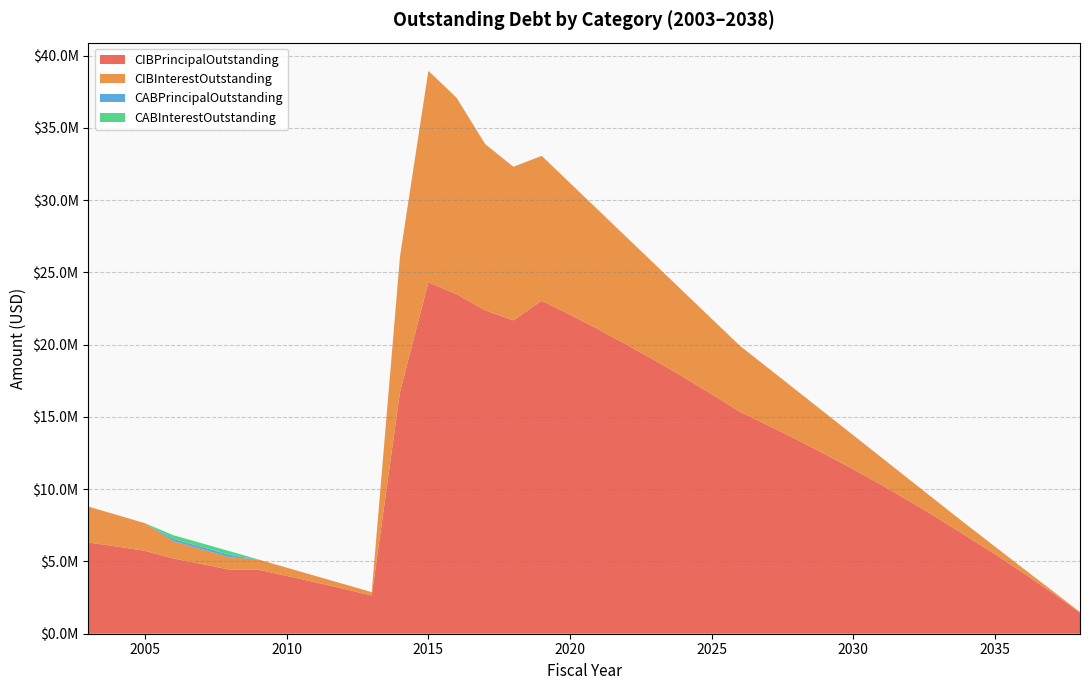

Reading left to right, extract all data points from this chart.

CIBInterestOutstanding: 2003=2480103.1	2004=2186811.9	2005=1910558.1	2006=1196972.0	2007=1021508.8	2008=862839.8	2009=712832.2	2010=570028.5	2011=441801.8	2012=328575.8	2013=230943.8	2014=9386412.0	2015=14635731.8	2016=13585492.8	2017=11512752.0	2018=10628248.2	2019=10023271.2	2020=9110198.2	2021=8249341.5	2022=7428201.7	2023=6648348.5	2024=5911945.7	2025=5218357.4	2026=4569128.2	2027=3963609.4	2028=3392109.4	2029=2856259.4	2030=2357728.1	2031=1898893.8	2032=1484256.2	2033=1116062.5	2034=796150.0	2035=526700.0	2036=310250.0	2037=148800.0	2038=44575.0
CIBPrincipalOutstanding: 2003=6315000.0	2004=6035000.0	2005=5735000.0	2006=5205000.0	2007=4825000.0	2008=4425000.0	2009=4425000.0	2010=4000000.0	2011=3565000.0	2012=3115000.0	2013=2645000.0	2014=16745000.0	2015=24320000.0	2016=23490000.0	2017=22380000.0	2018=21685000.0	2019=23045000.0	2020=22080000.0	2021=21060000.0	2022=20000000.0	2023=18905000.0	2024=17760000.0	2025=16575000.0	2026=15350000.0	2027=14410000.0	2028=13435000.0	2029=12425000.0	2030=11375000.0	2031=10285000.0	2032=9150000.0	2033=7970000.0	2034=6745000.0	2035=5500000.0	2036=4205000.0	2037=2860000.0	2038=1460000.0
CABPrincipalOutstanding: 2003=0.0	2004=0.0	2005=0.0	2006=159214.8	2007=159214.8	2008=159214.8	2009=0.0	2010=0.0	2011=0.0	2012=0.0	2013=0.0	2014=0.0	2015=0.0	2016=0.0	2017=0.0	2018=0.0	2019=0.0	2020=0.0	2021=0.0	2022=0.0	2023=0.0	2024=0.0	2025=0.0	2026=0.0	2027=0.0	2028=0.0	2029=0.0	2030=0.0	2031=0.0	2032=0.0	2033=0.0	2034=0.0	2035=0.0	2036=0.0	2037=0.0	2038=0.0
CABInterestOutstanding: 2003=0.0	2004=0.0	2005=0.0	2006=255785.2	2007=255785.2	2008=255785.2	2009=0.0	2010=0.0	2011=0.0	2012=0.0	2013=0.0	2014=0.0	2015=0.0	2016=0.0	2017=0.0	2018=0.0	2019=0.0	2020=0.0	2021=0.0	2022=0.0	2023=0.0	2024=0.0	2025=0.0	2026=0.0	2027=0.0	2028=0.0	2029=0.0	2030=0.0	2031=0.0	2032=0.0	2033=0.0	2034=0.0	2035=0.0	2036=0.0	2037=0.0	2038=0.0